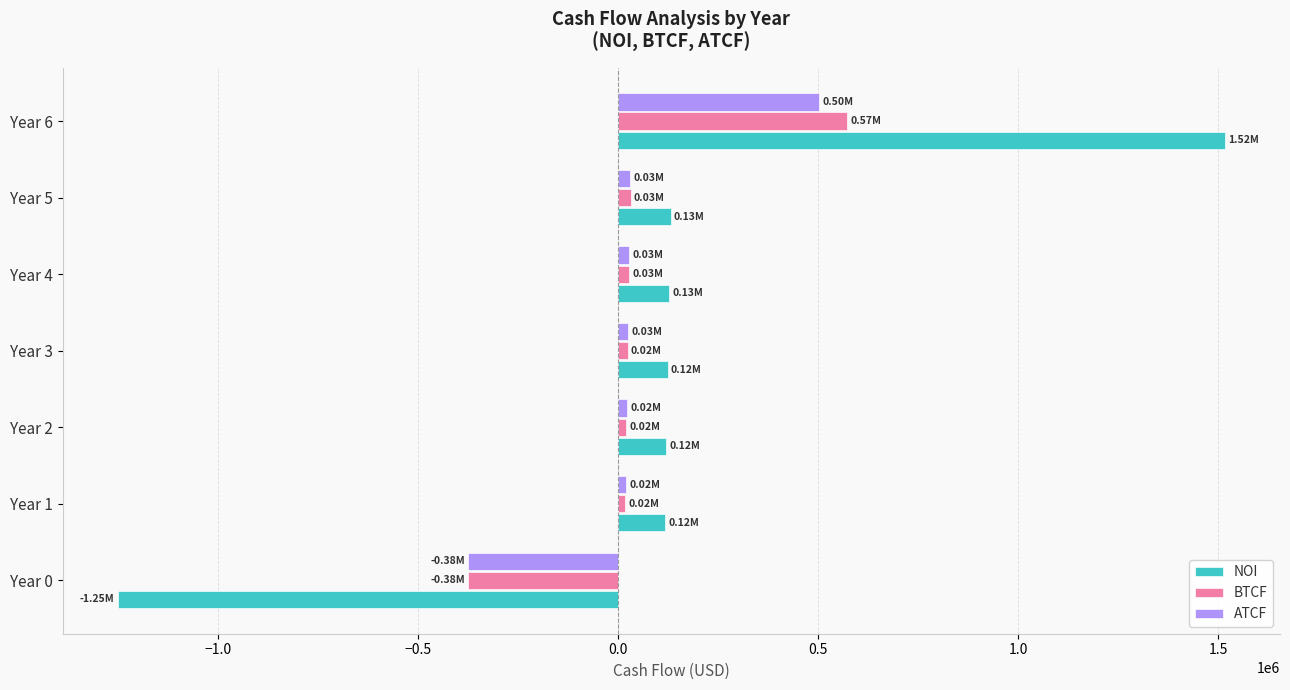

What is the difference between the maximum and minimum values in the NOI series?

2766258.0